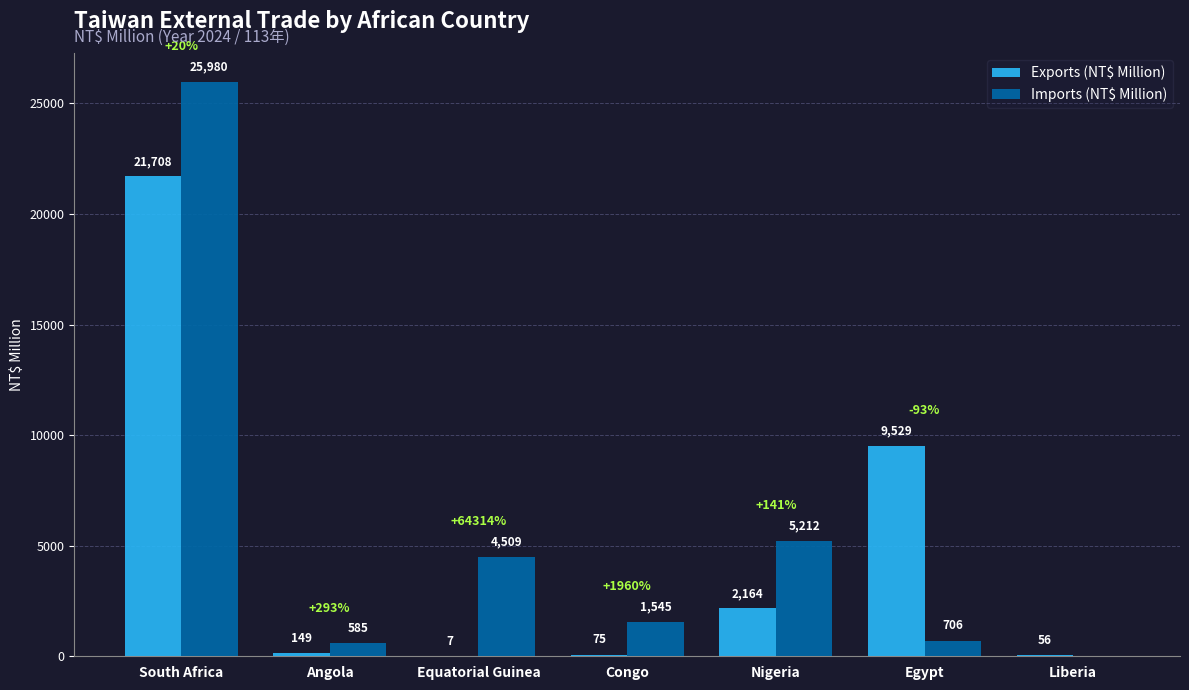

Reading left to right, extract all data points from this chart.

Exports (NT$ Million): South Africa=21708	Angola=149	Equatorial Guinea=7	Congo=75	Nigeria=2164	Egypt=9529	Liberia=56
Imports (NT$ Million): South Africa=25980	Angola=585	Equatorial Guinea=4509	Congo=1545	Nigeria=5212	Egypt=706	Liberia=0